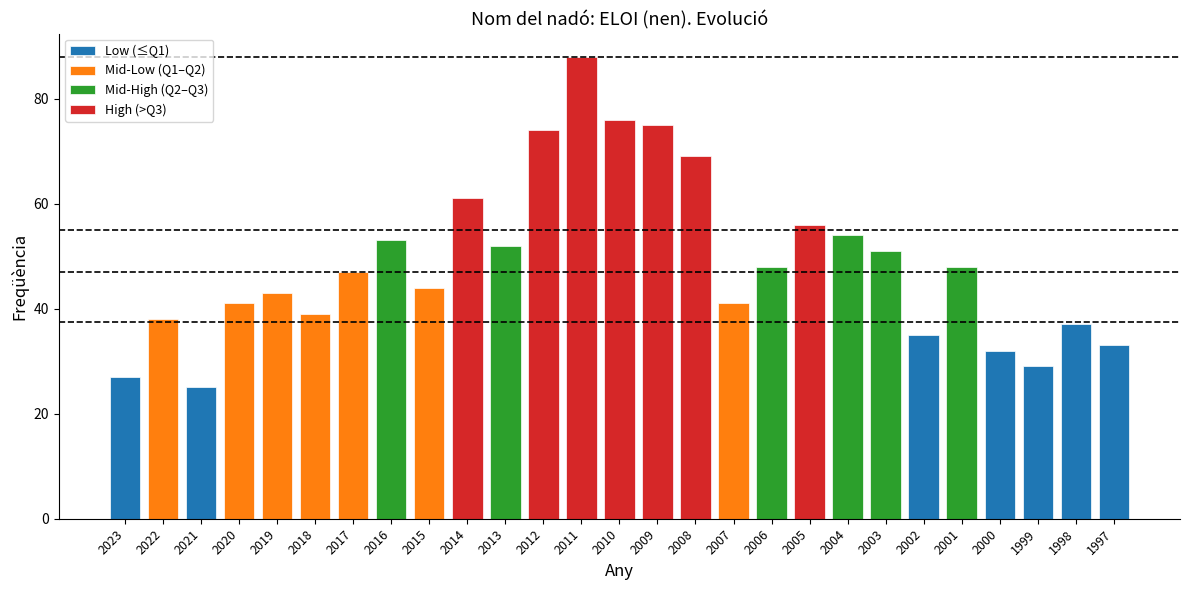

Where does the data first go above 47?

2016